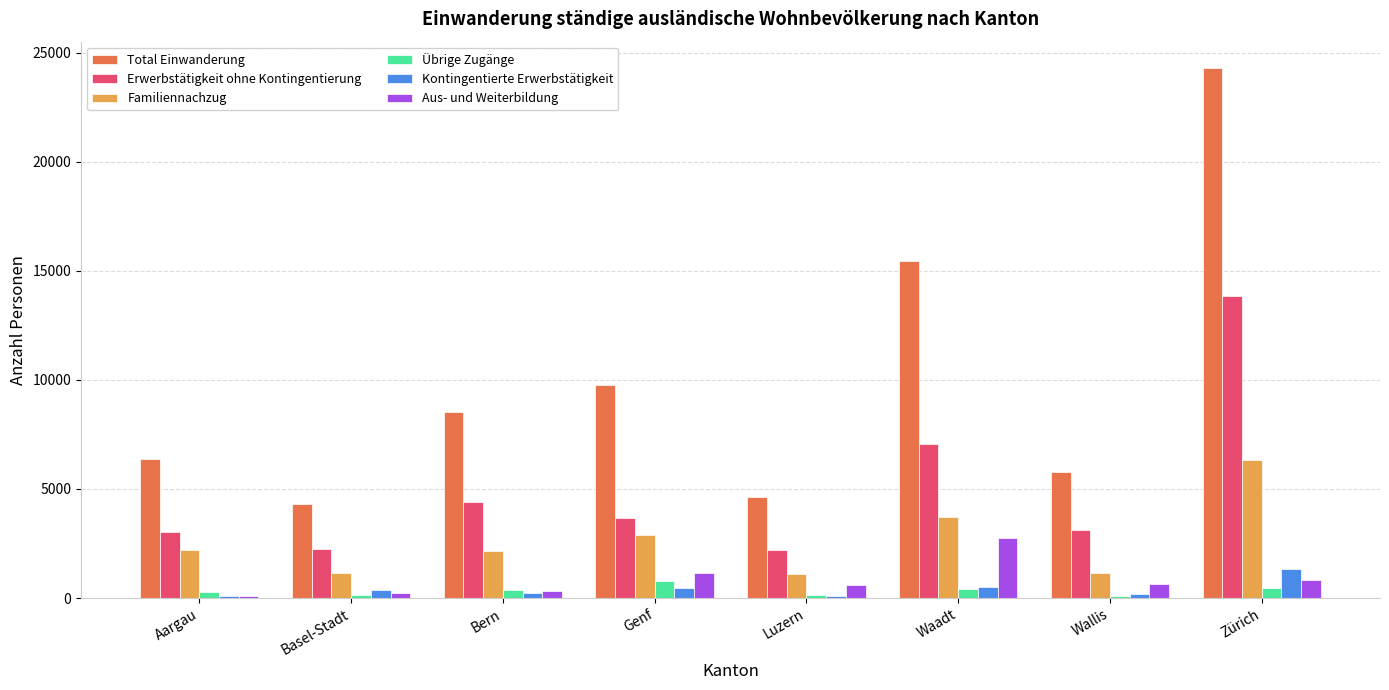

Between Genf and Wallis, which series saw the biggest shift?

Total Einwanderung